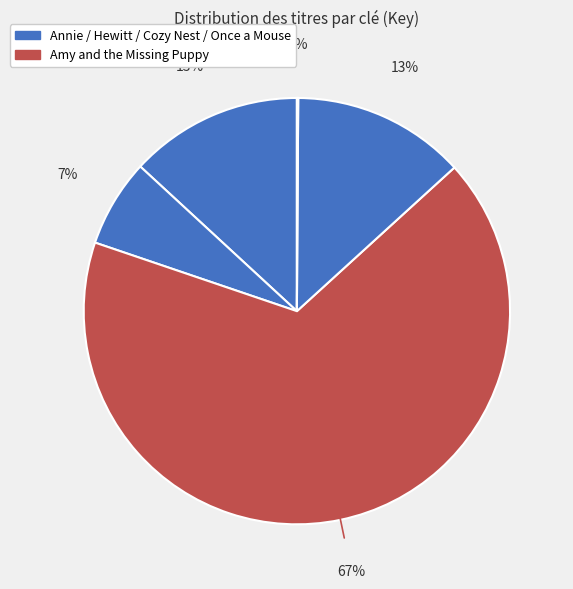

Which category has the biggest portion of the pie?

Amy and the Missing Puppy